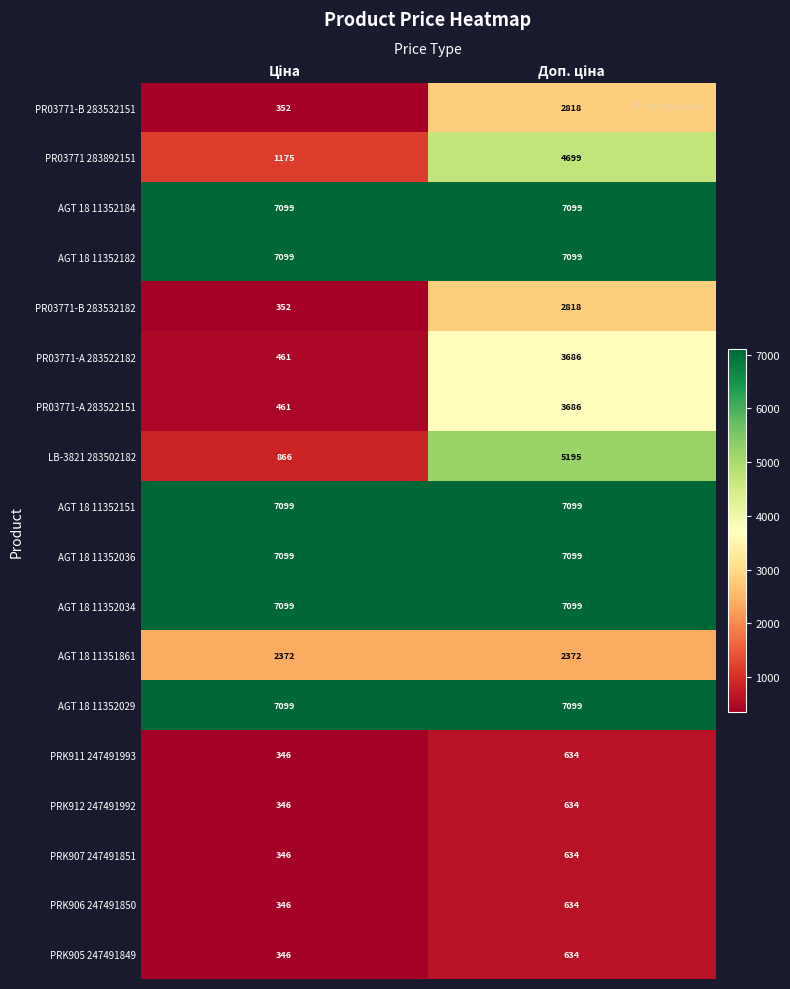

At how many categories does at least one series exceed 2569?

2